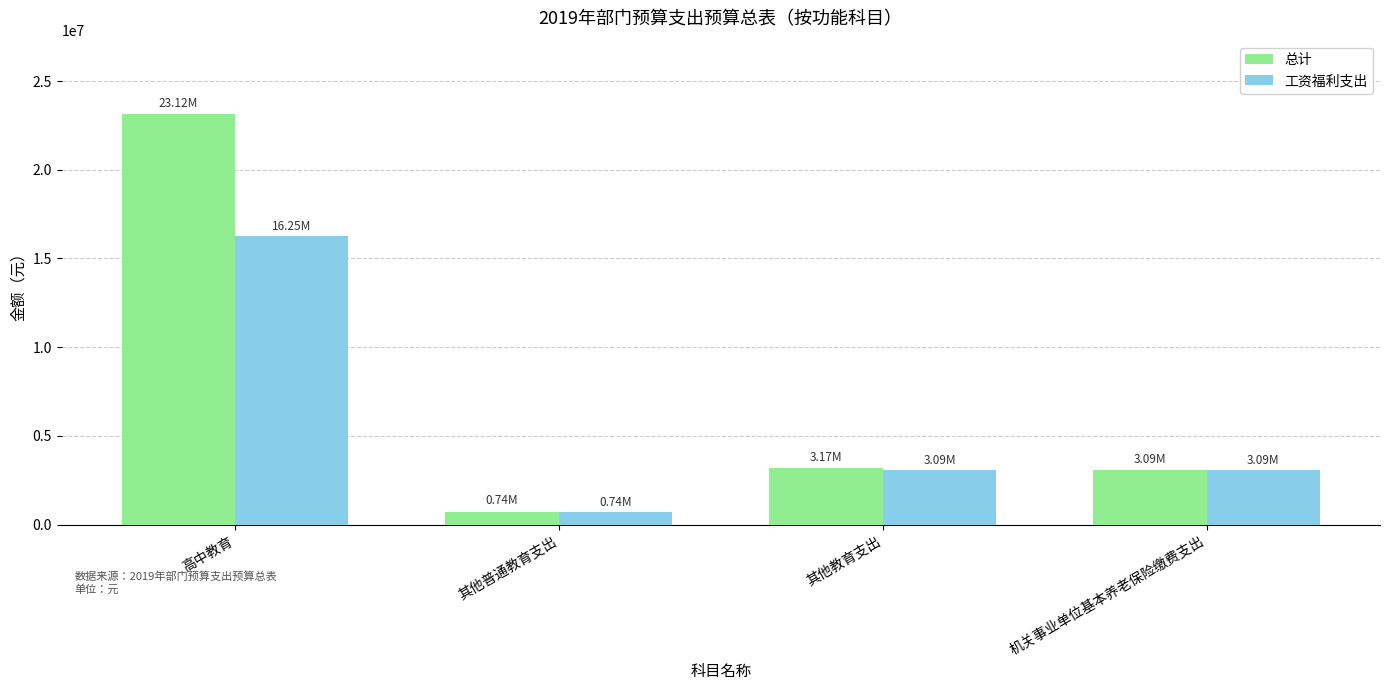

Which series has the largest total across all categories?

总计